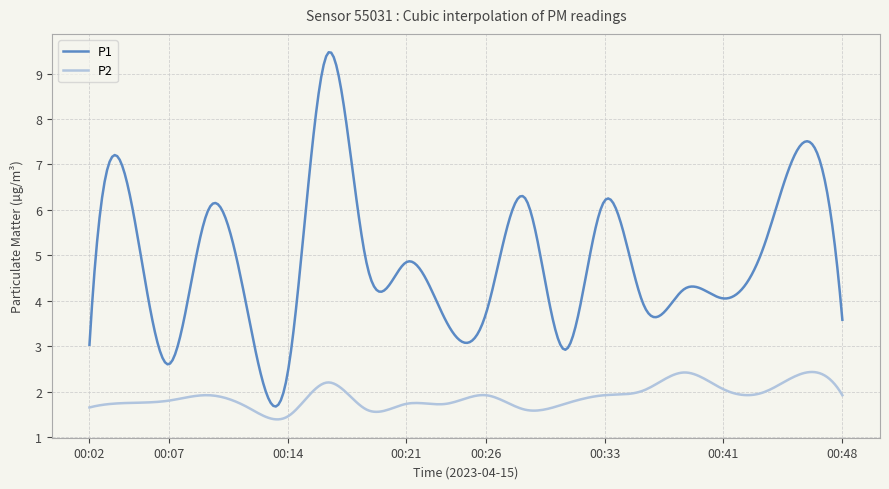

Which series has the largest total across all categories?

P1